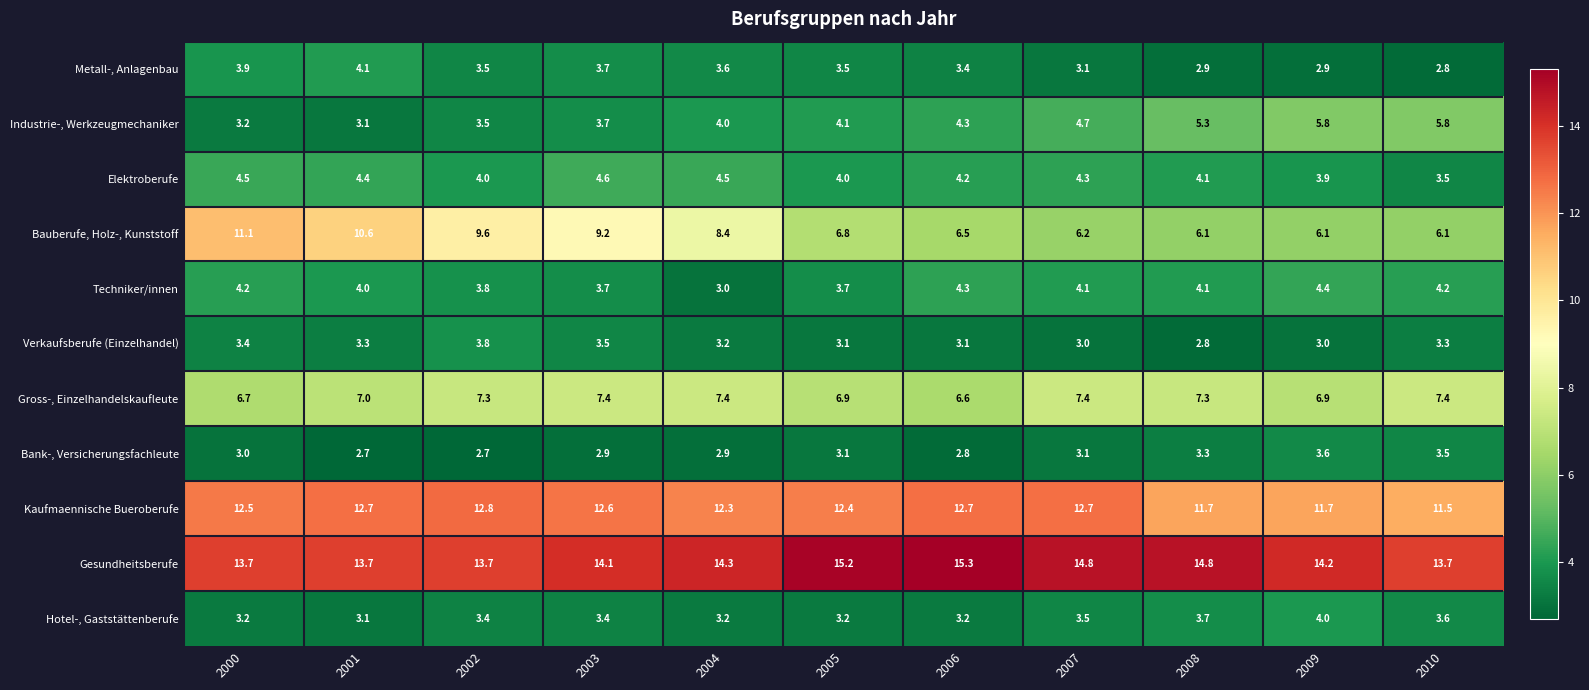

Which series has the widest spread of values?

Bauberufe, Holz-, Kunststoff